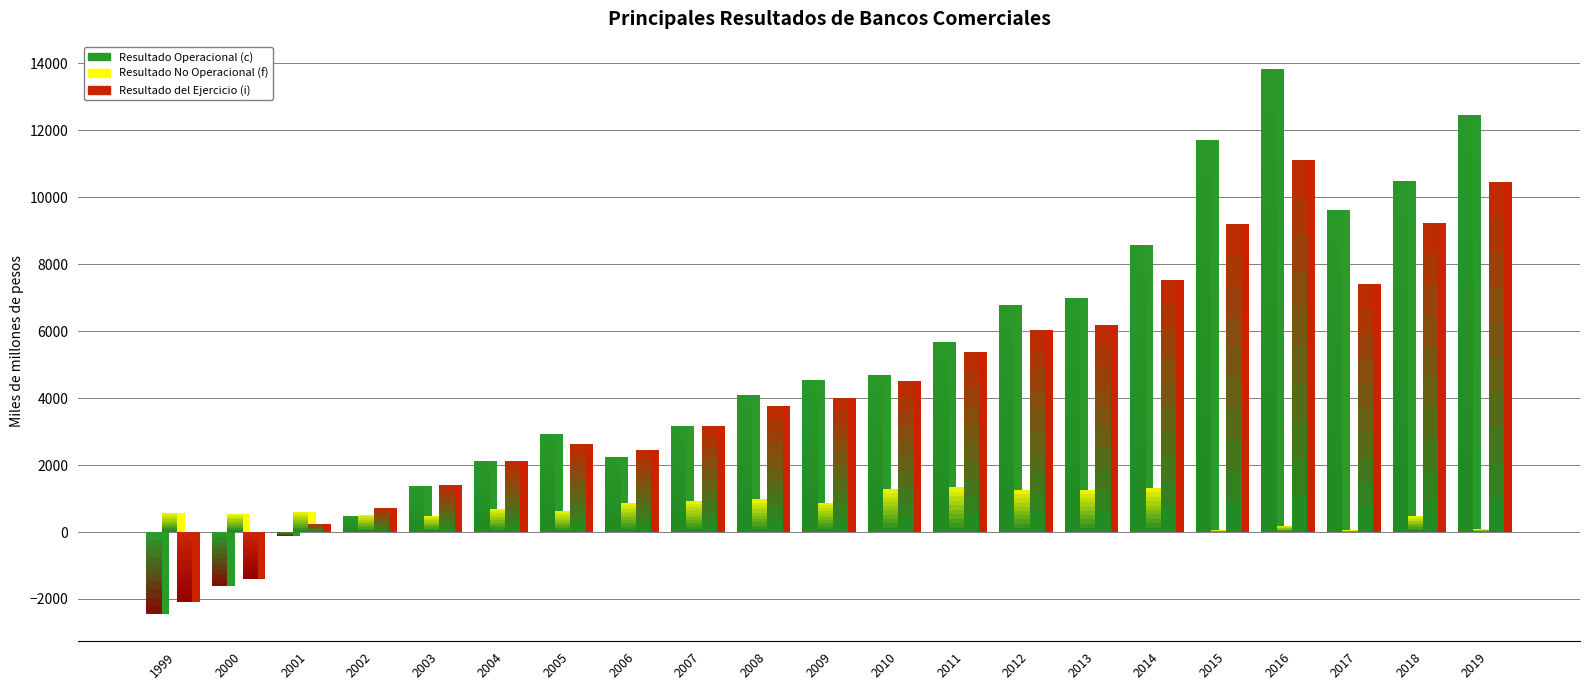

At how many categories does at least one series exceed 6229?

8